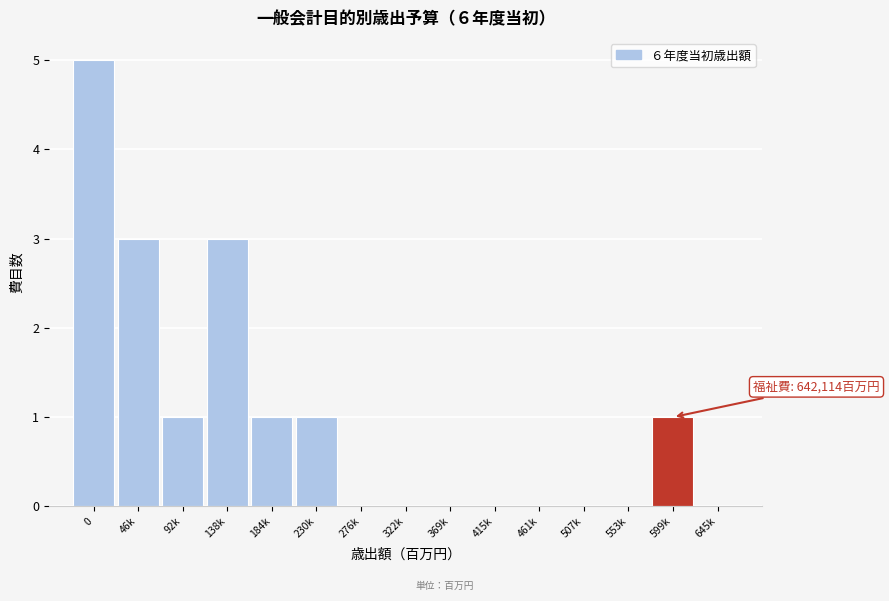

Reading left to right, what are all the values shown in this chart?

0=5	46k=3	92k=1	138k=3	184k=1	230k=1	276k=0	322k=0	369k=0	415k=0	461k=0	507k=0	553k=0	599k=1	645k=0